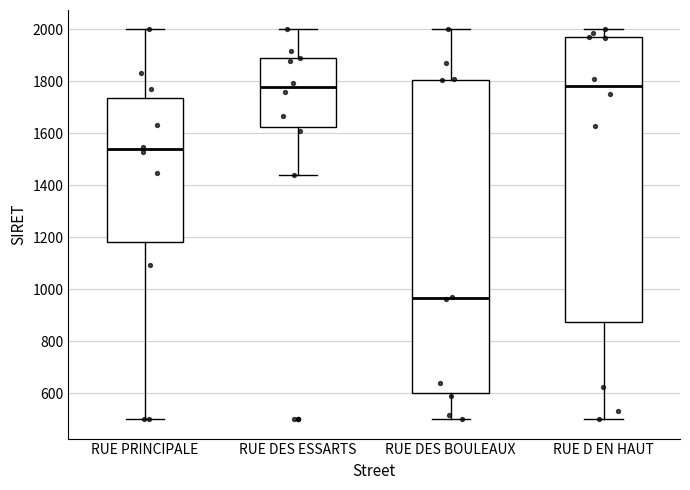

Which box is the tallest, from its lower edge to its upper edge?

RUE DES BOULEAUX